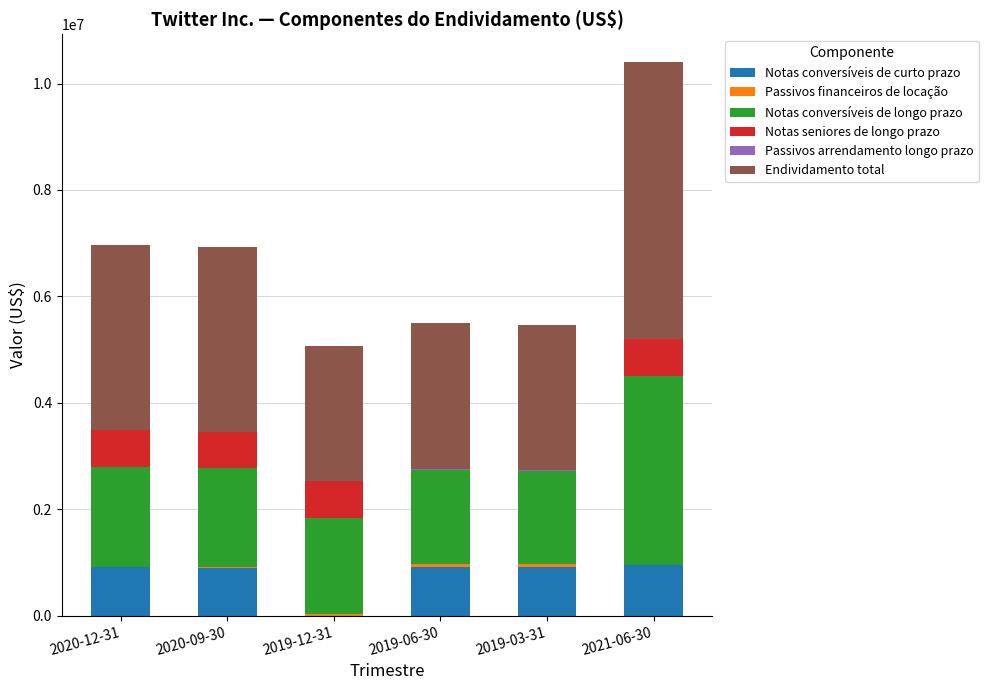

How many positive values does the Notas conversíveis de curto prazo series have?

5